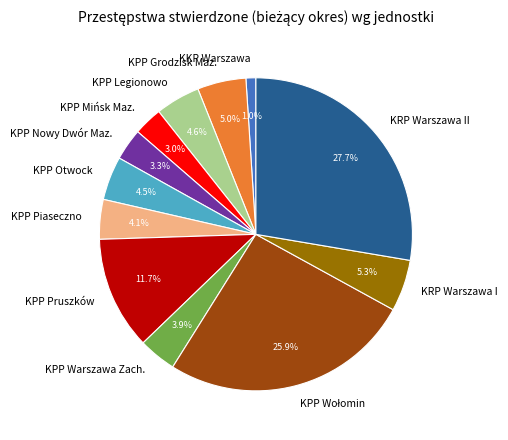

Which has a higher value, KPP Legionowo or KKP Warszawa?

KPP Legionowo